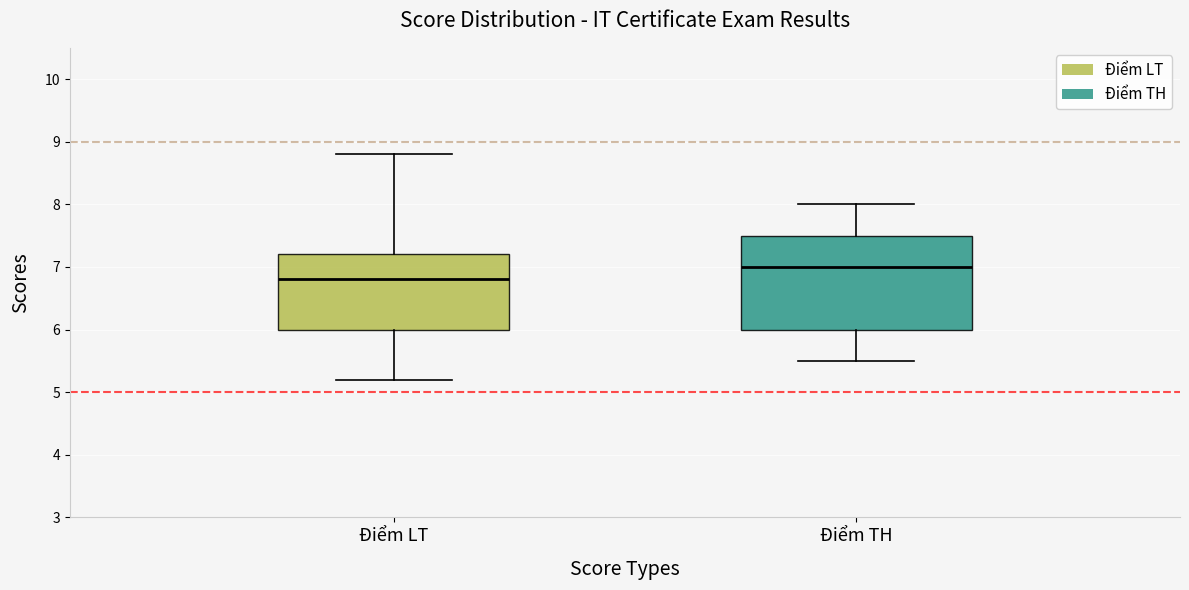

Which box's median line is the lowest?

Điểm LT